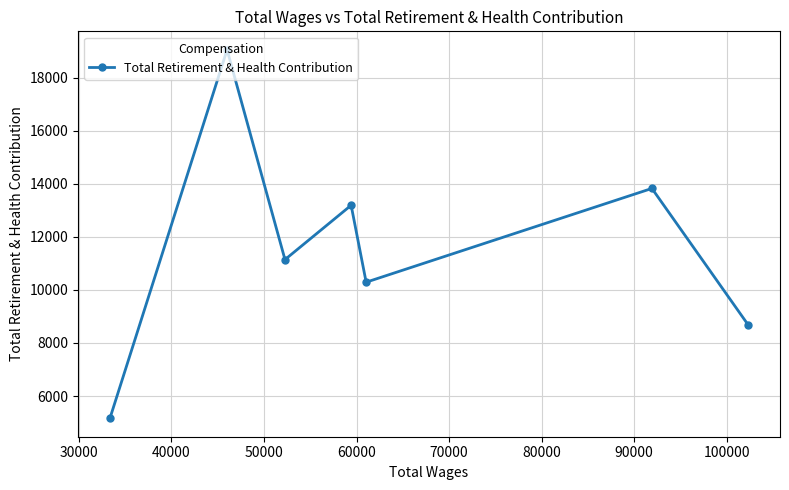

What is the minimum value shown in the chart?

5160